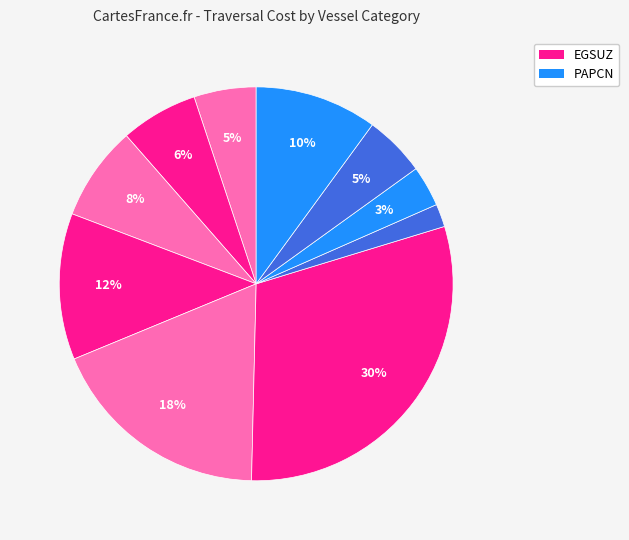

How many slices are in this pie chart?

10